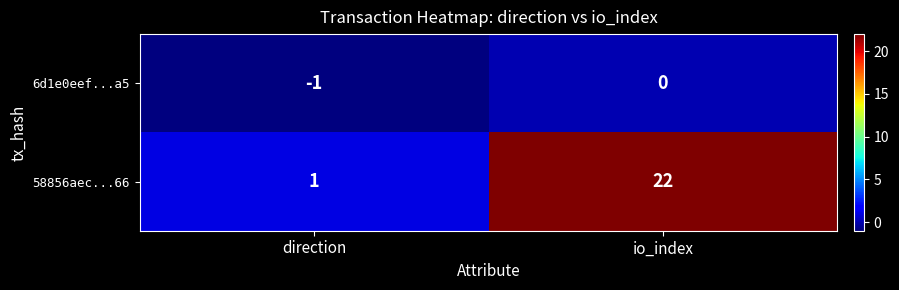

Which series changed the most between direction and io_index?

58856aec...66